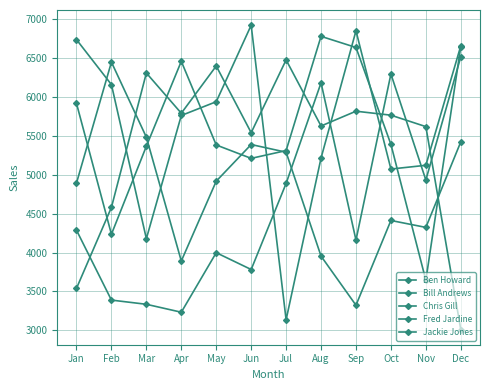

What is the total value across all series at Jan?

25372